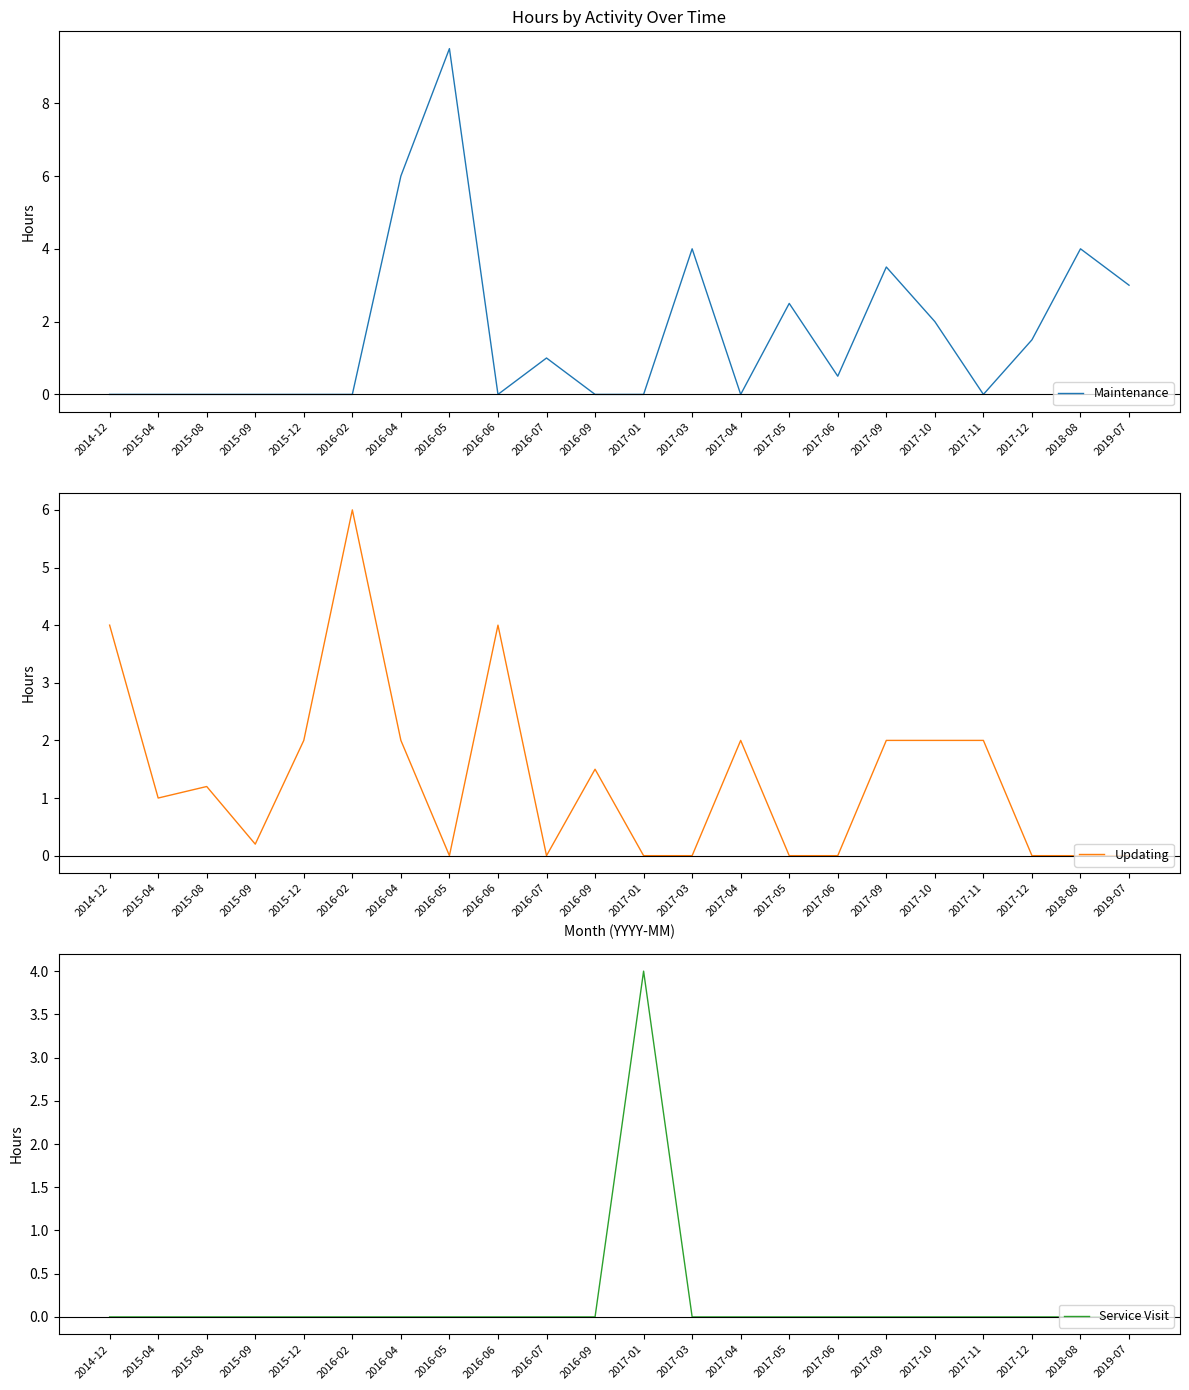

List the labels in order of Updating value, smallest first.

2016-05, 2016-07, 2017-01, 2017-03, 2017-05, 2017-06, 2017-12, 2018-08, 2019-07, 2015-09, 2015-04, 2015-08, 2016-09, 2015-12, 2016-04, 2017-04, 2017-09, 2017-10, 2017-11, 2014-12, 2016-06, 2016-02